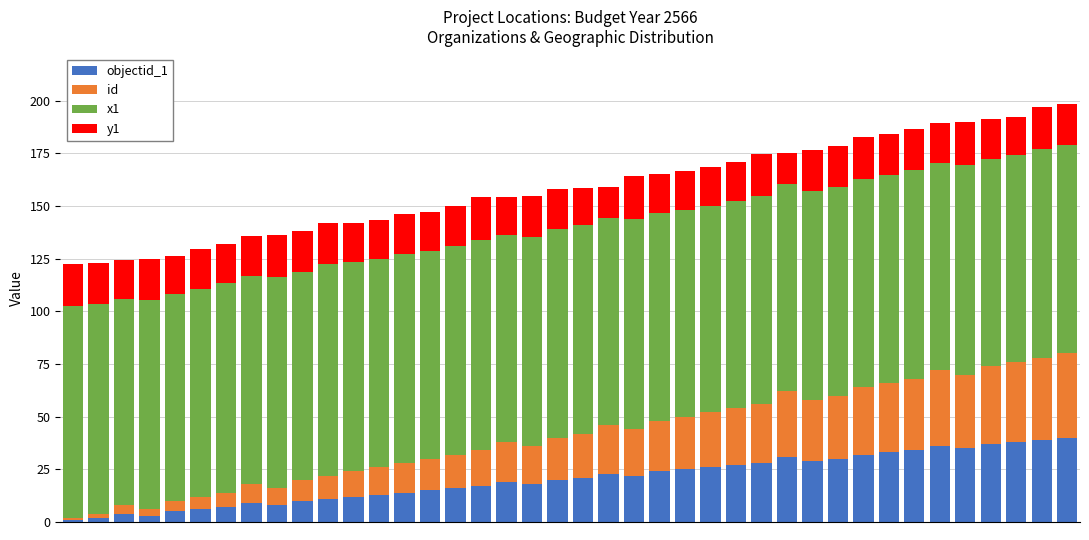

Does the chart contain stacked bars?

Yes